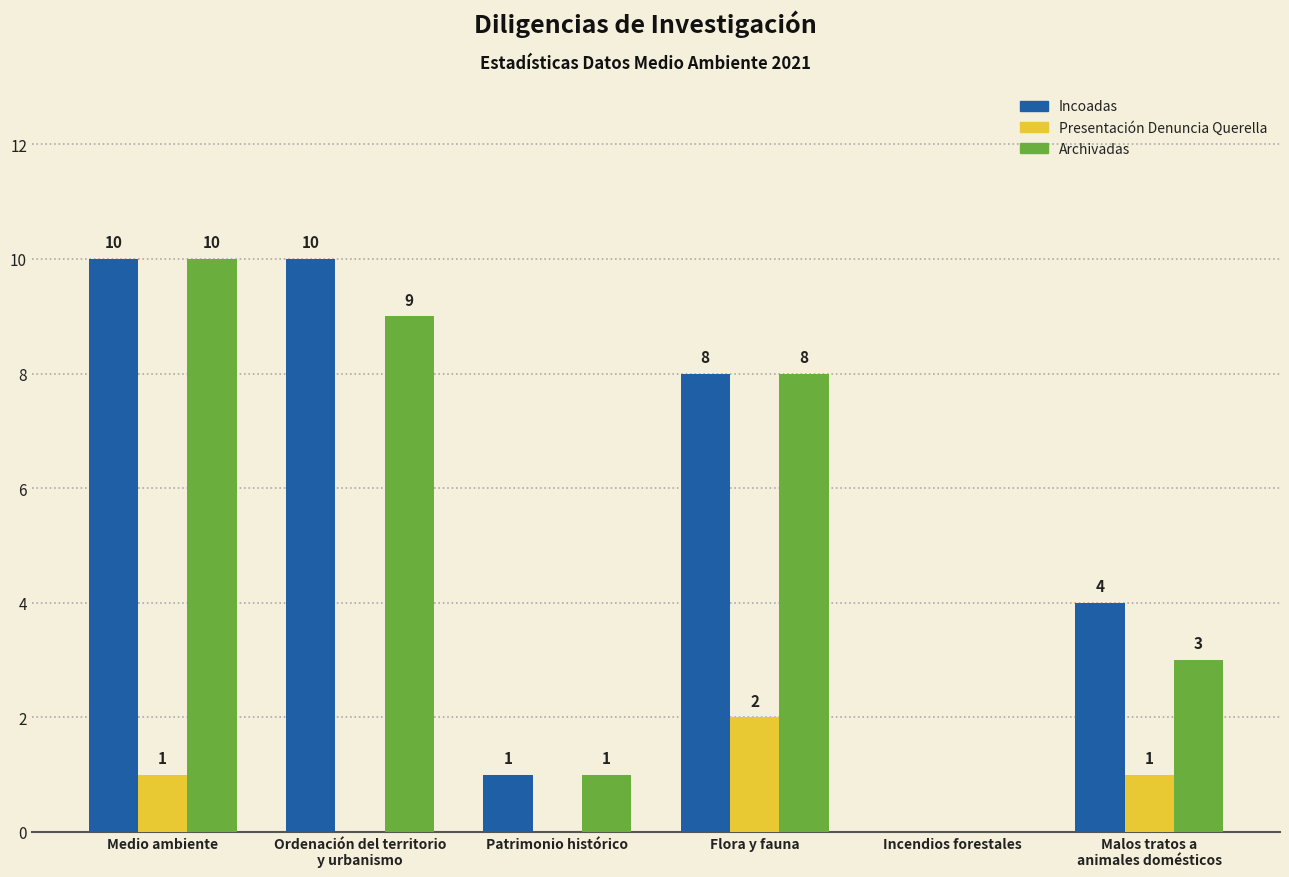

Reading left to right, transcribe all the data shown in this chart.

Incoadas: 10	10	1	8	0	4
Presentación Denuncia Querella: 1	0	0	2	0	1
Archivadas: 10	9	1	8	0	3